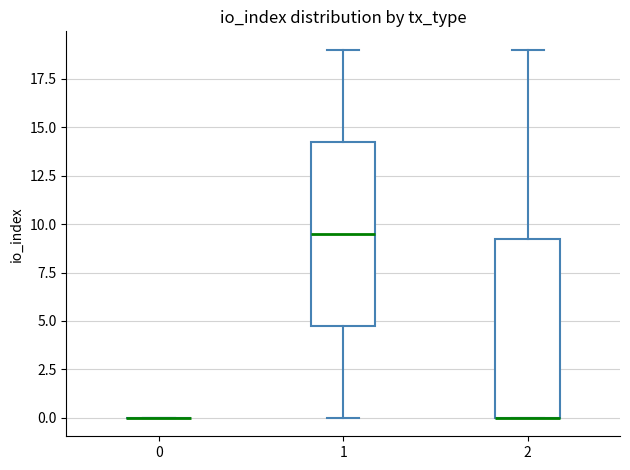

Where is the lower edge of the box at x = 1 on the y-axis? The values are not printed on the chart, so give them approximately, as read against the axis.

5.0